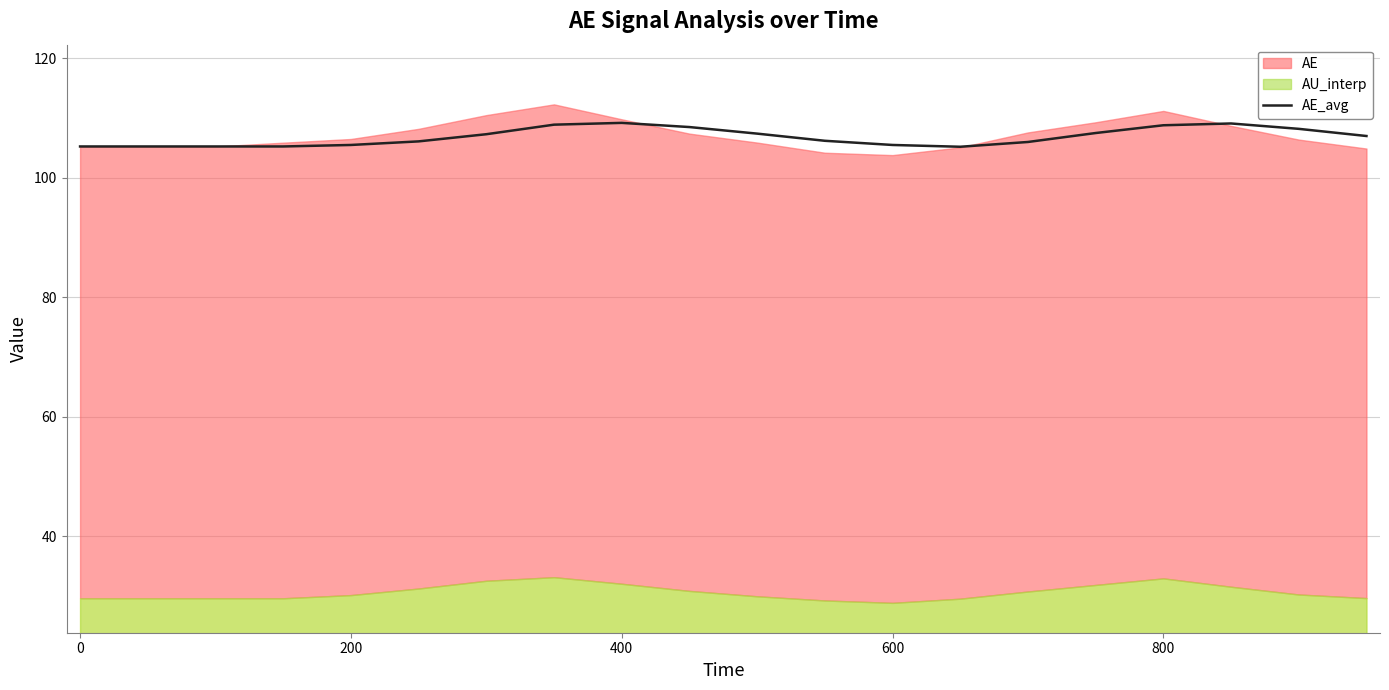

The value of AE_avg at 800 is 35.8. True or false?

False